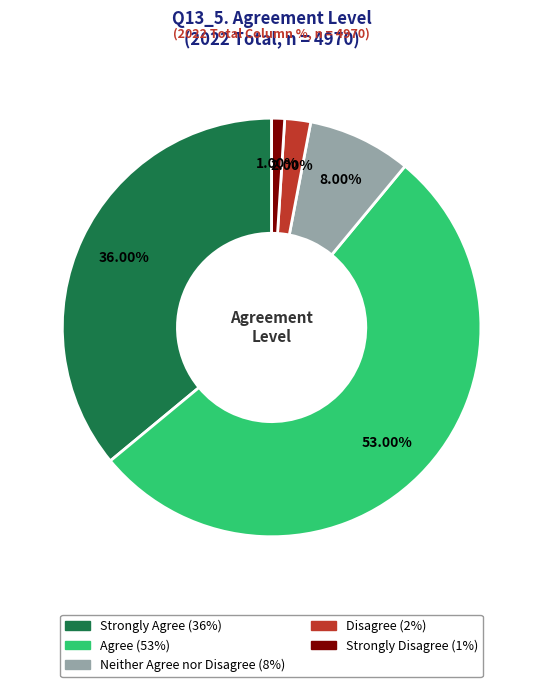

Is it true that Strongly Disagree is 11% of the pie?

False